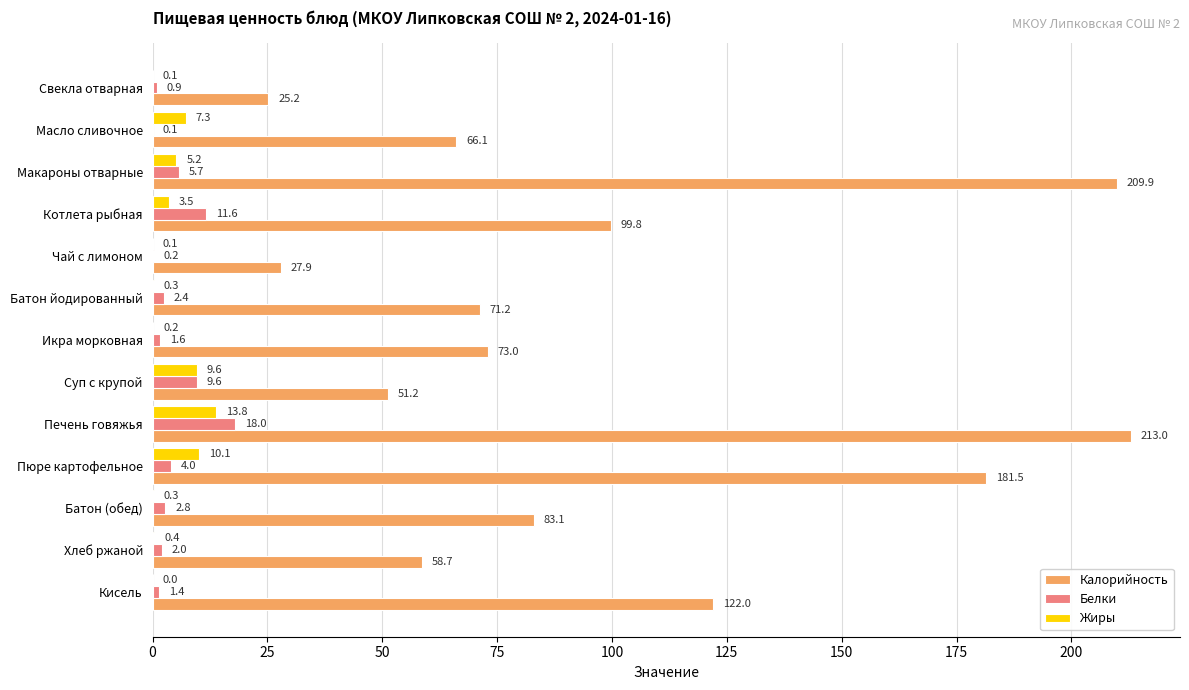

Where is Калорийность nearest to the value 119?

Кисель